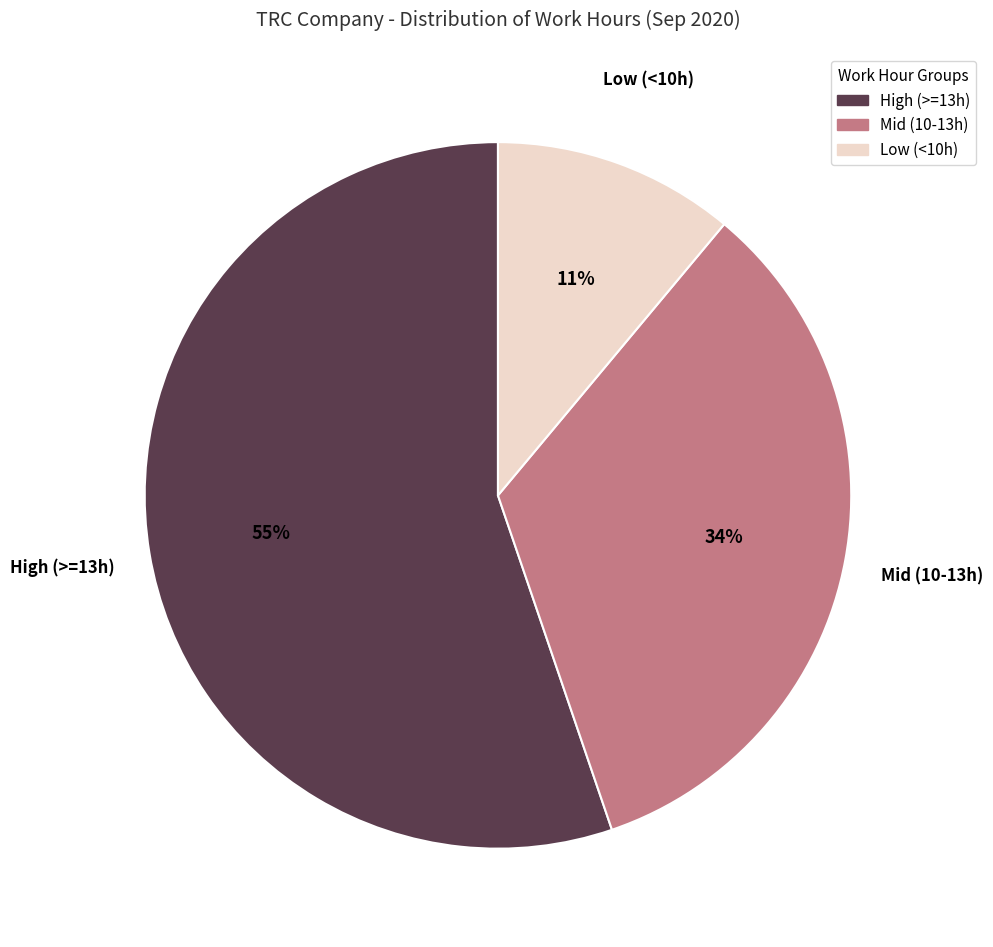

Which category has the smallest portion of the pie?

Low (<10h)